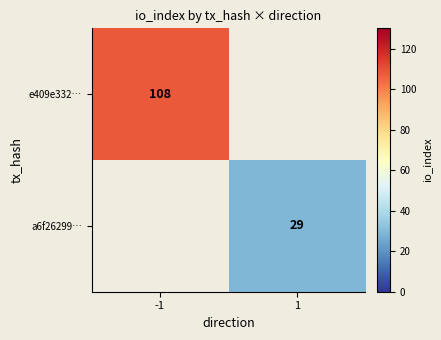

The a6f26299… series shows 19 at 1. True or false?

False